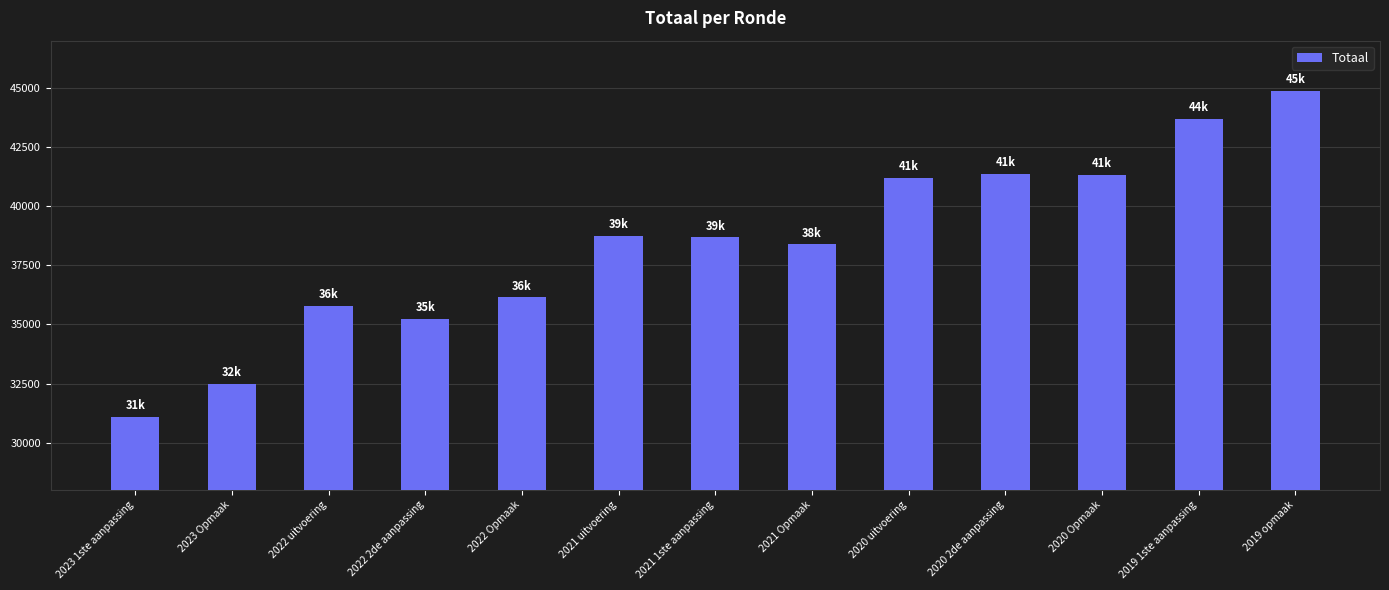

The value at 2022 uitvoering is 61036. True or false?

False